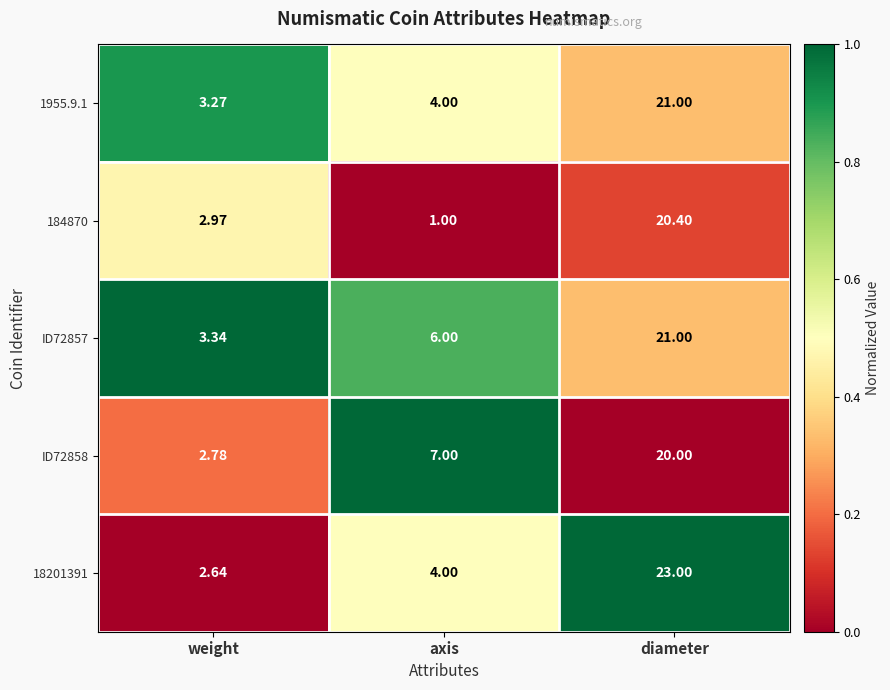

List the labels in order of 1955.9.1 value, smallest first.

weight, axis, diameter